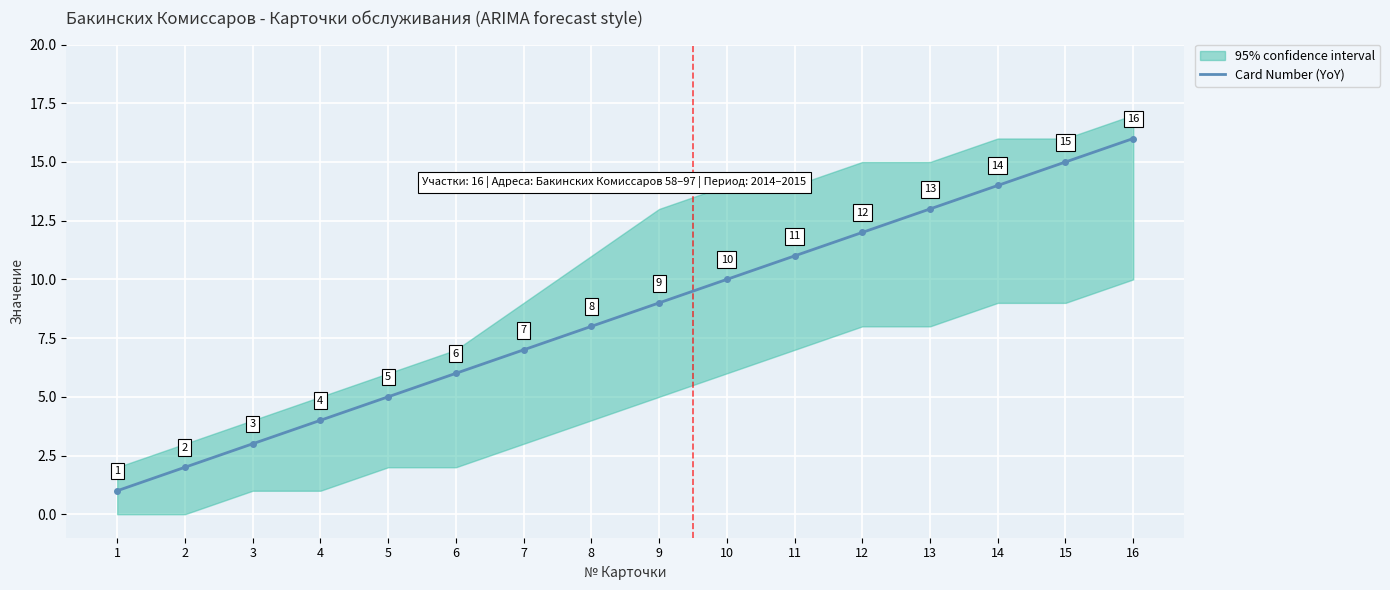

The value at 12 is 12. True or false?

True